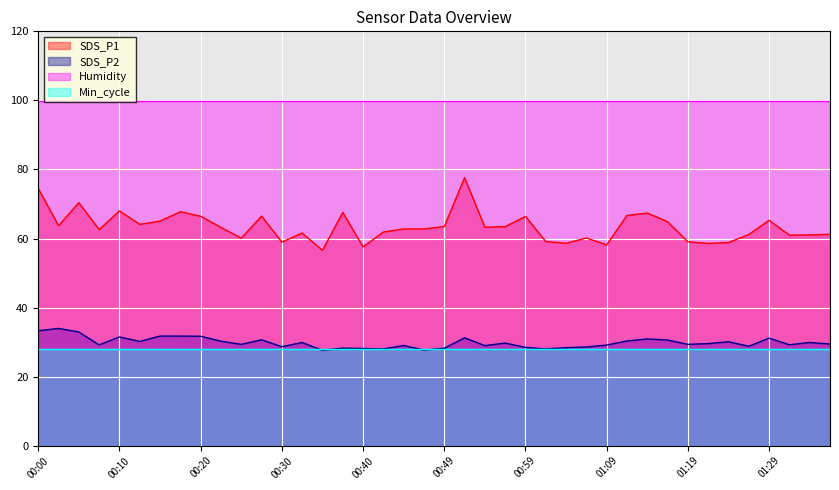

True or false: SDS_P1 and SDS_P2 intersect in this chart.

False